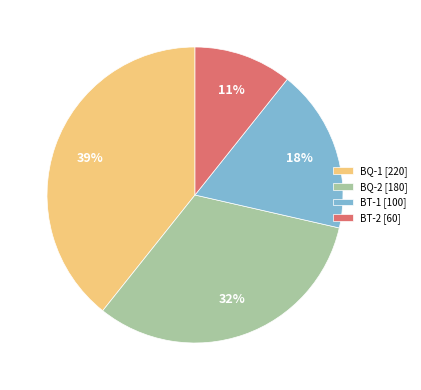

Is there any slice that represents more than half of the pie?

No